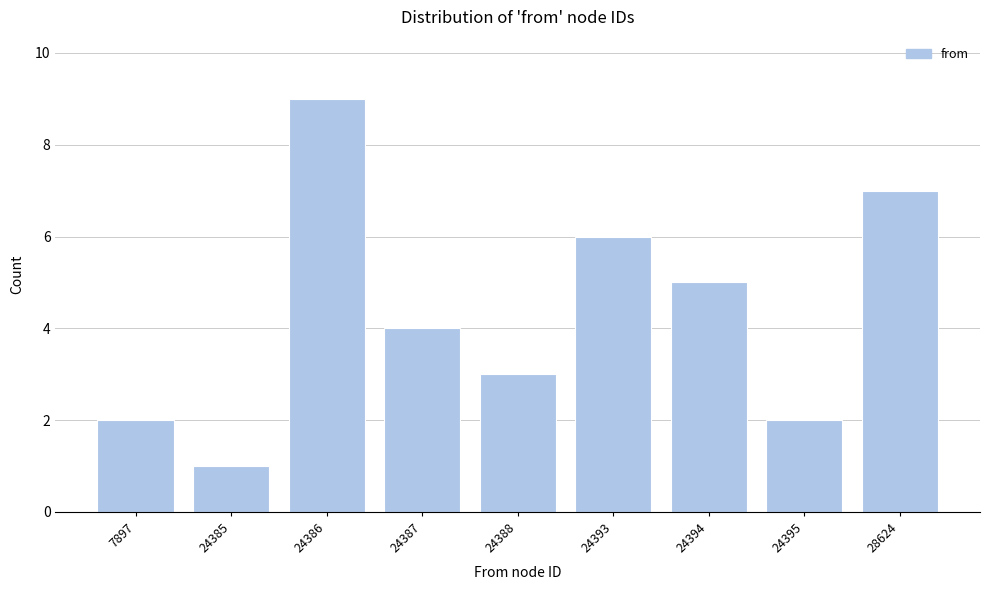

Reading left to right, what are all the values shown in this chart?

2	1	9	4	3	6	5	2	7